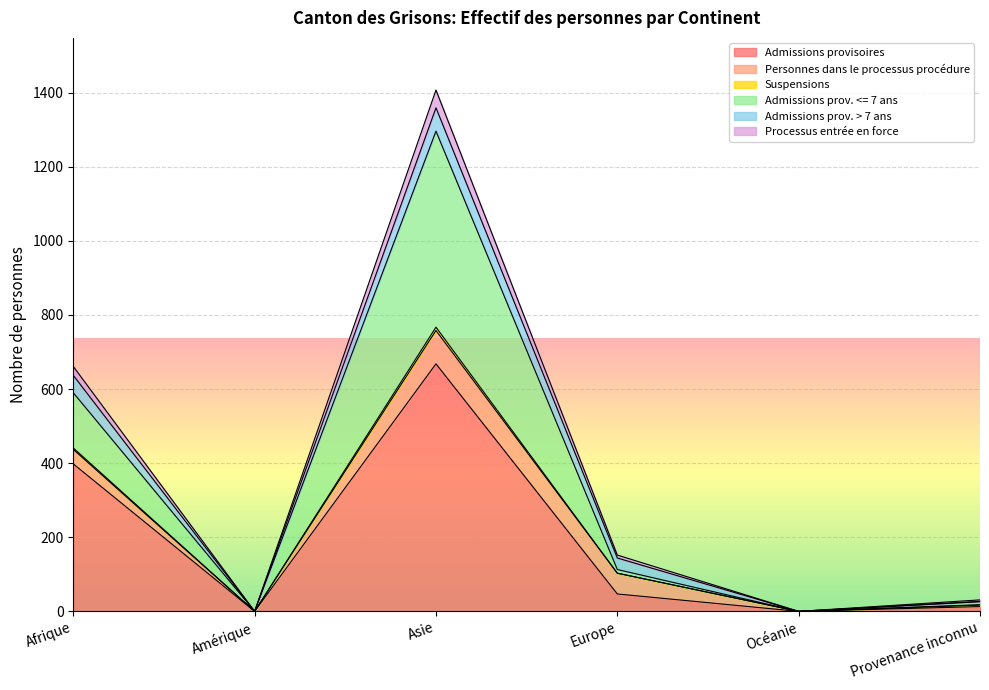

What is the total value across all series at Europe?

152